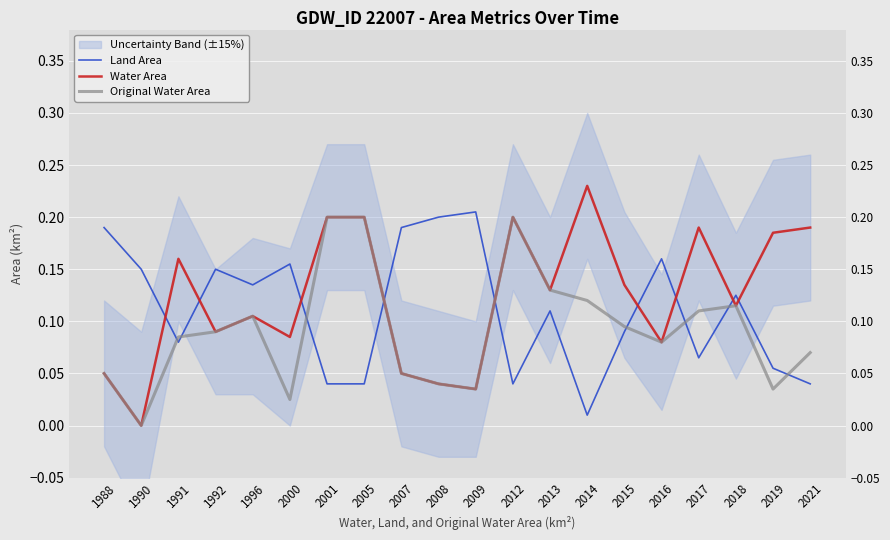

List the series in order of their peak value, lowest first.

Original Water Area, Land Area, Water Area